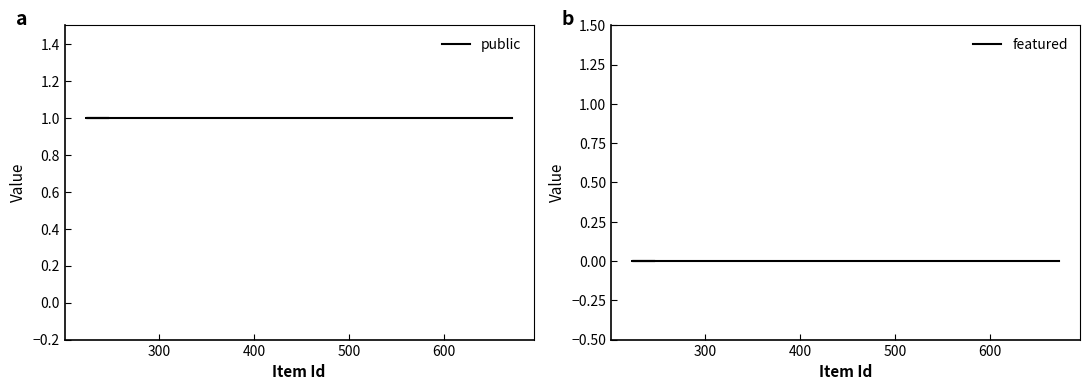

How many lines are shown in the chart?

2